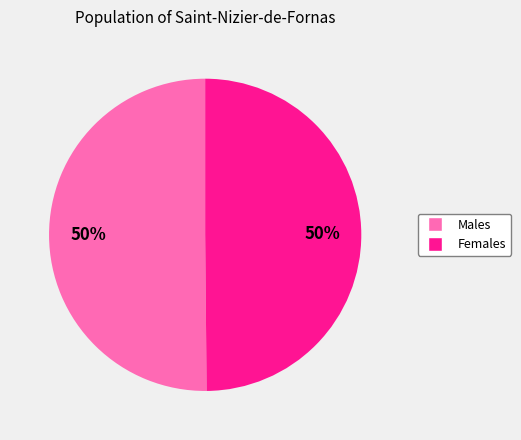

To the nearest percent, what is the average slice percentage?

50%